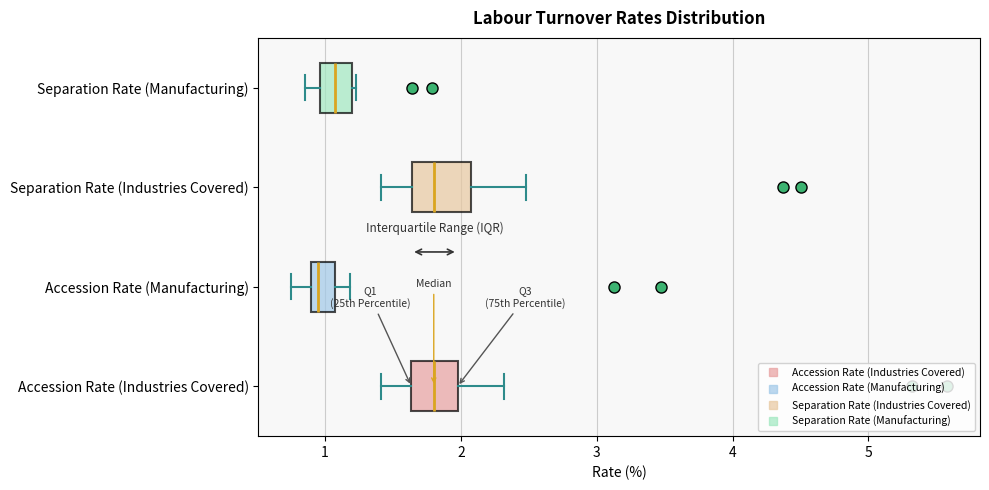

Reading bottom to top, transcribe this box plot: for each box, give where its median line is, the range the box spans, and where its two whiskers end, as read against the x-axis. The values are not printed on the chart, so give them approximately, as read against the axis.

Accession Rate (Industries Covered): median 1.8, box 1.6 to 2.0, whiskers 1.4 to 2.3
Accession Rate (Manufacturing): median 0.9 (just right of the box's left edge), box 0.9 to 1.1, whiskers 0.8 to 1.2
Separation Rate (Industries Covered): median 1.8, box 1.6 to 2.1, whiskers 1.4 to 2.5
Separation Rate (Manufacturing): median 1.1, box 1.0 to 1.2, whiskers 0.9 to 1.2 (just right of the box's right edge)